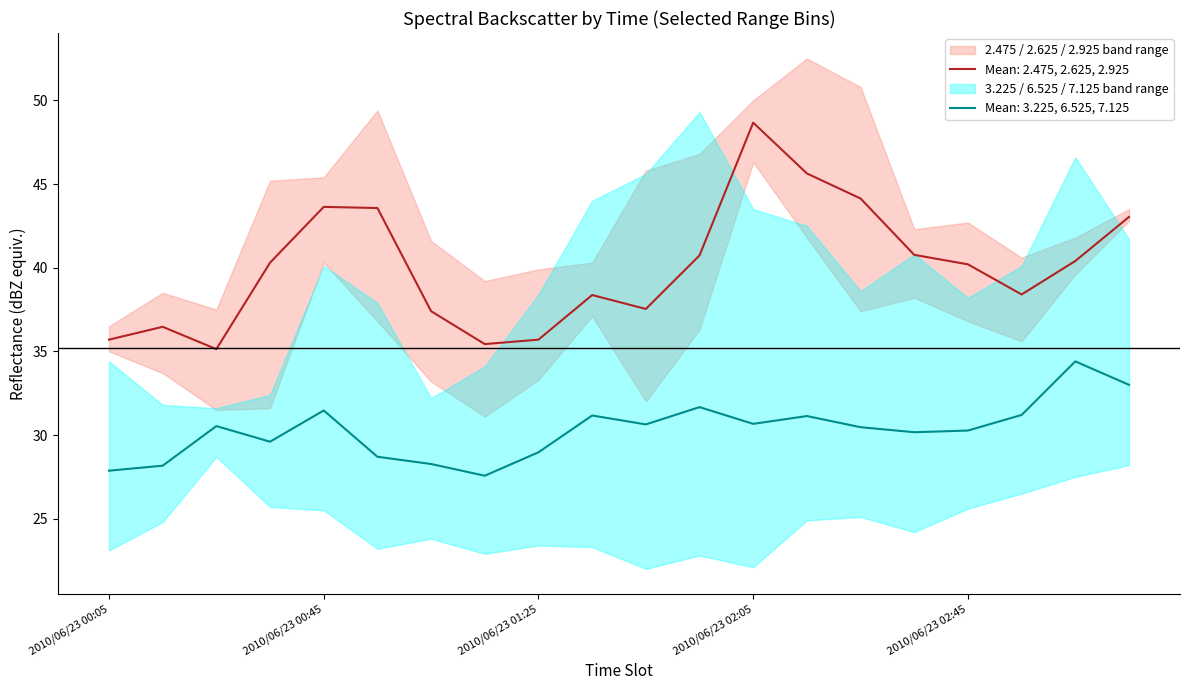

At which category does the chart reach its peak across all series?

2010/06/23 02:15